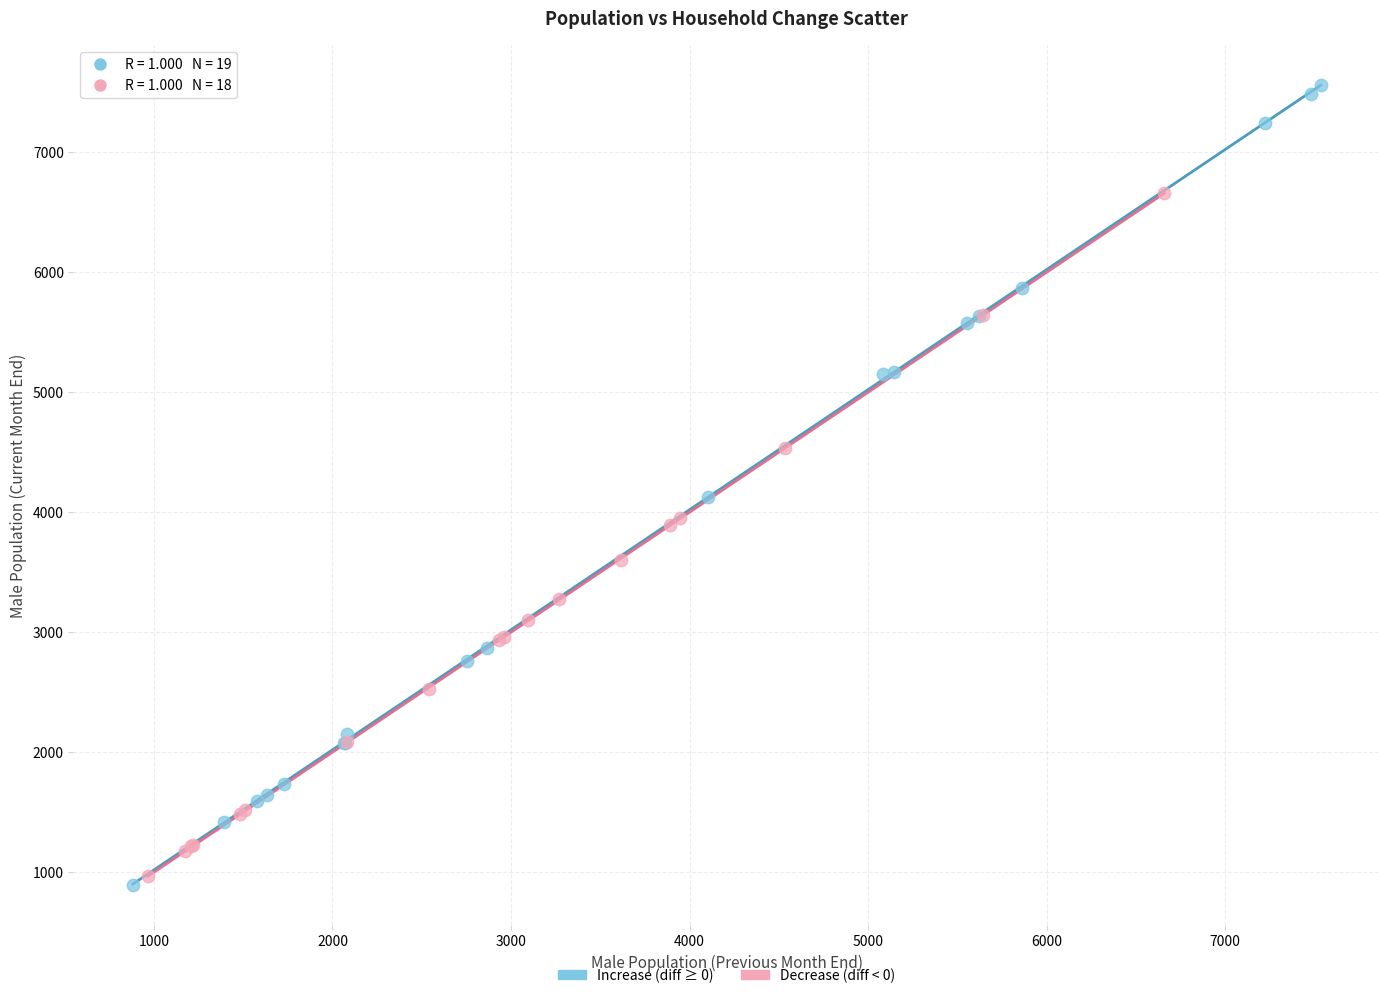

Which series reaches the minimum Y coordinate?

Increase (diff ≥ 0)